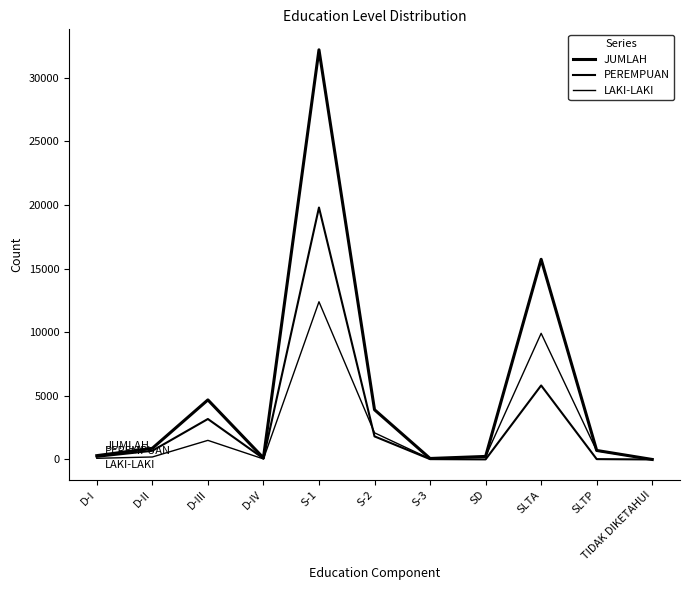

Does the chart have visible grid lines?

No